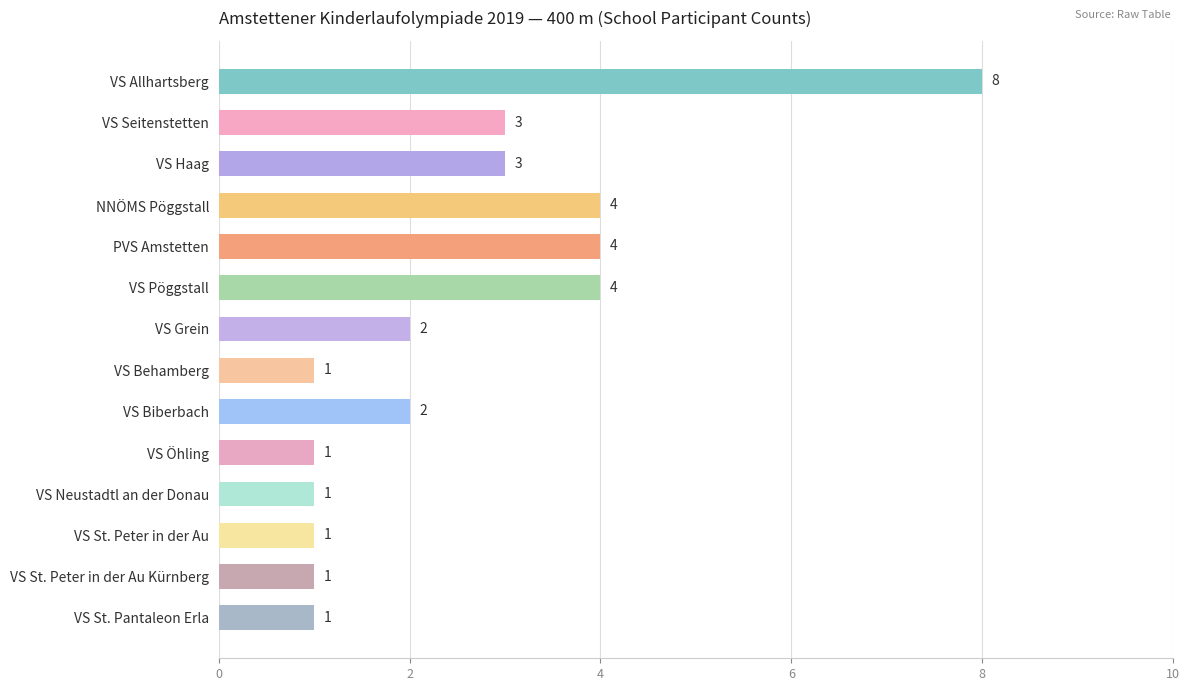

What position from the top is VS St. Pantaleon Erla?

14